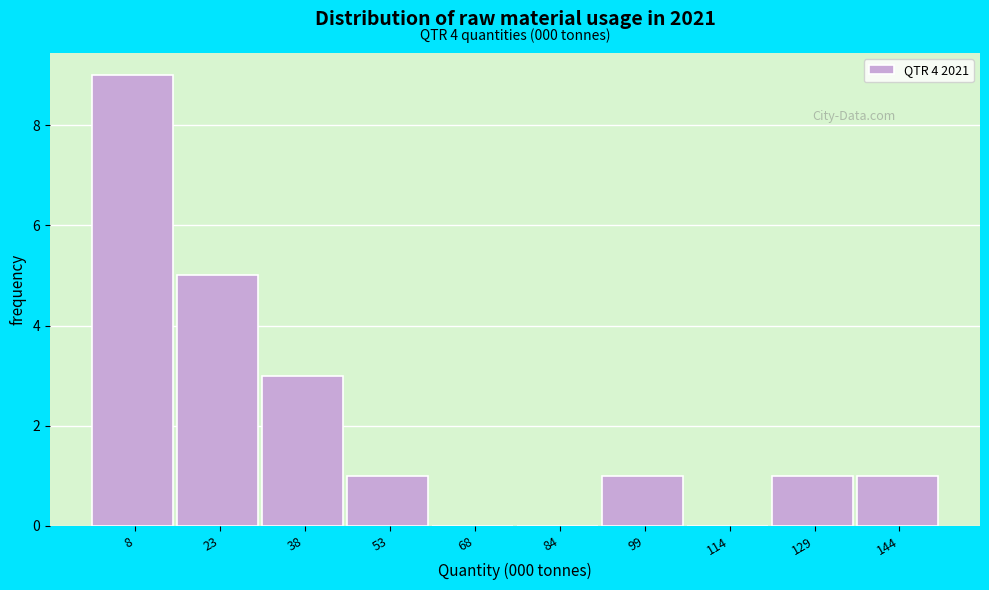

Which range on the x-axis has the tallest bar?

0 to 16